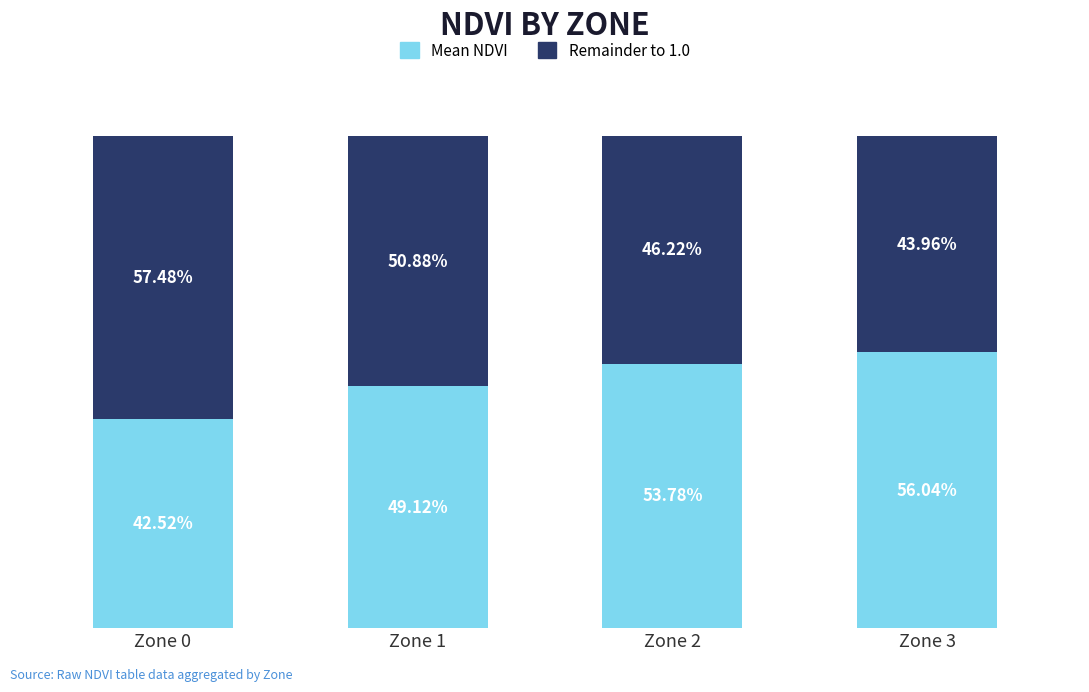

Are the bars horizontal?

No